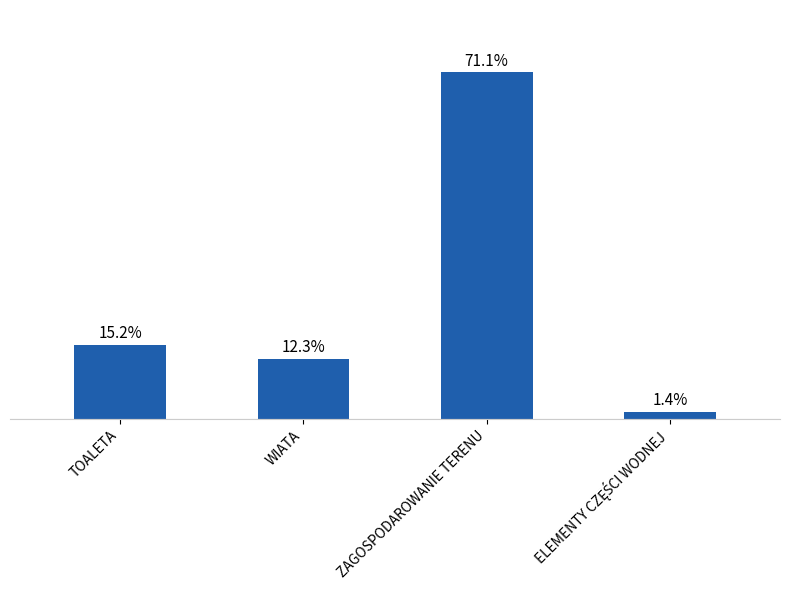

Does the chart contain any negative values?

No